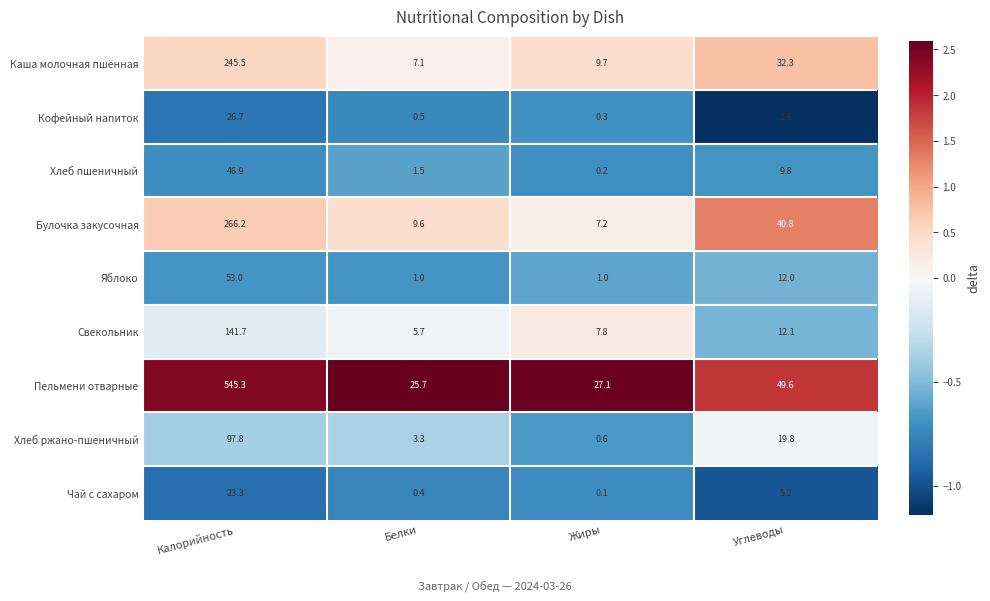

Which series has the largest total across all categories?

Пельмени отварные